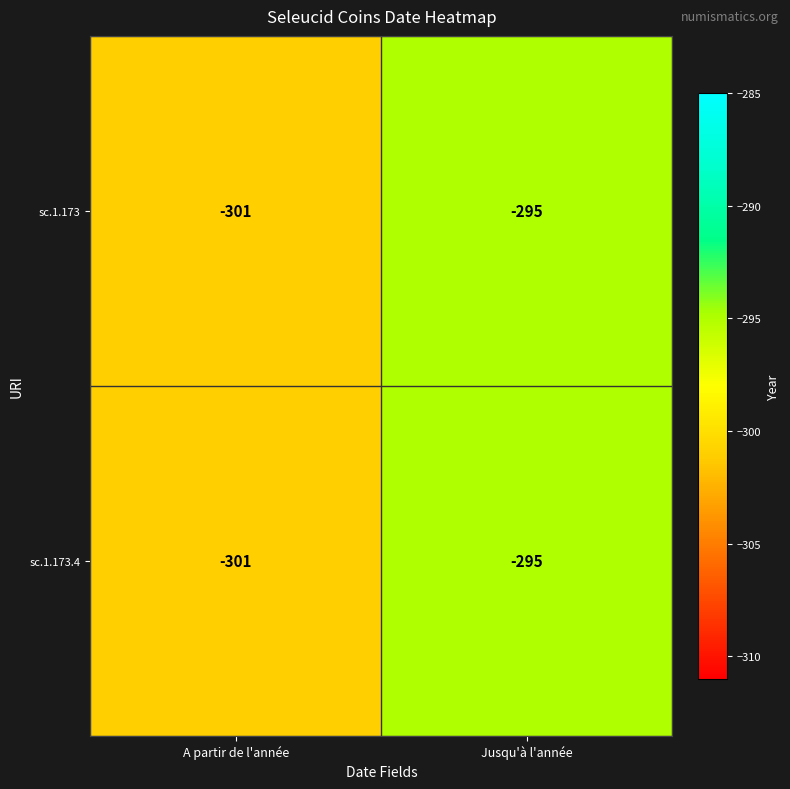

Rank the categories by sc.1.173 value from highest to lowest.

Jusqu'à l'année, A partir de l'année